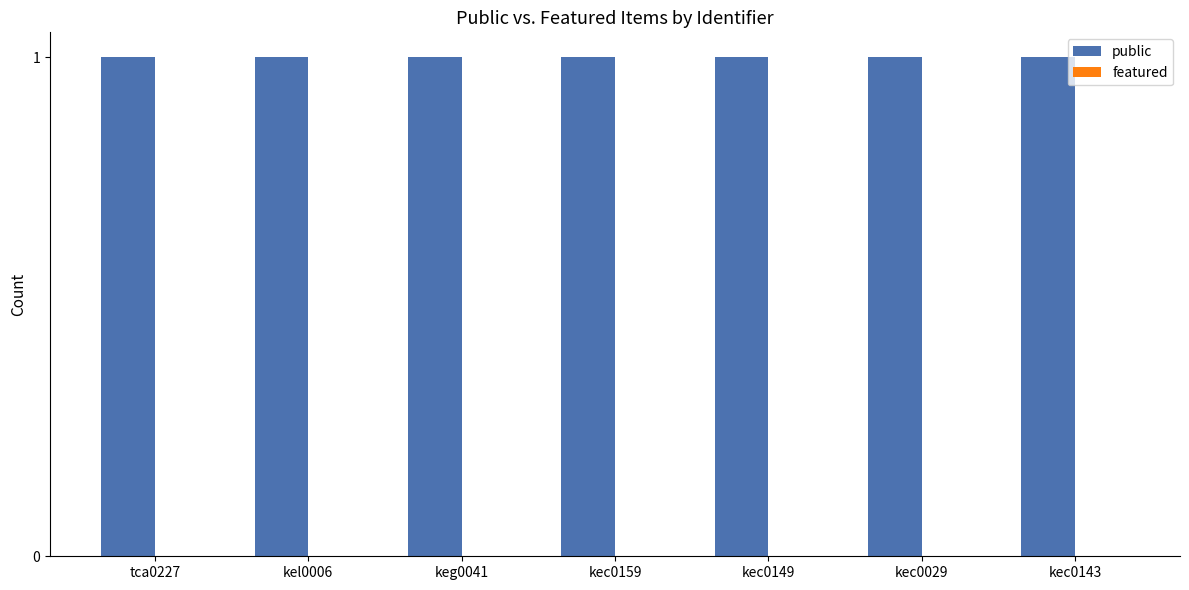

Reading left to right, list all the values displayed in this chart.

public: tca0227=1	kel0006=1	keg0041=1	kec0159=1	kec0149=1	kec0029=1	kec0143=1
featured: tca0227=0	kel0006=0	keg0041=0	kec0159=0	kec0149=0	kec0029=0	kec0143=0